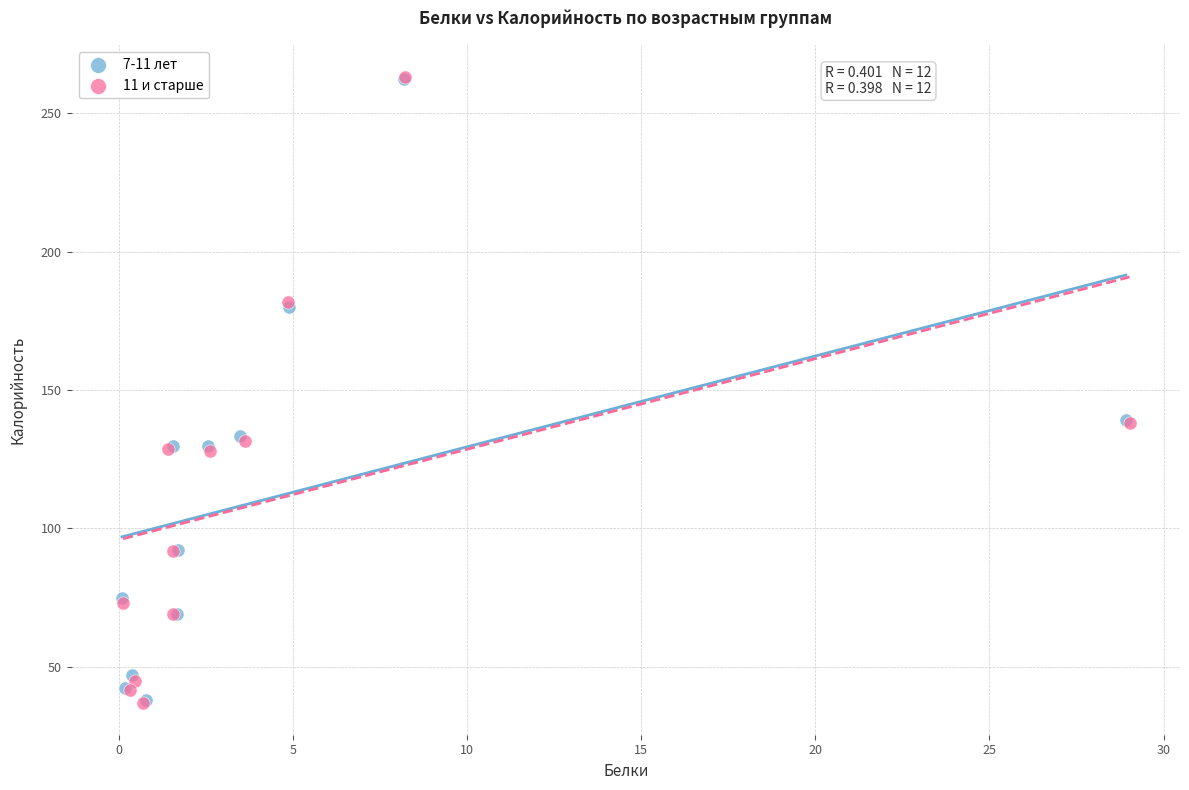

What are all the series names shown in the legend?

7-11 лет, 11 и старше